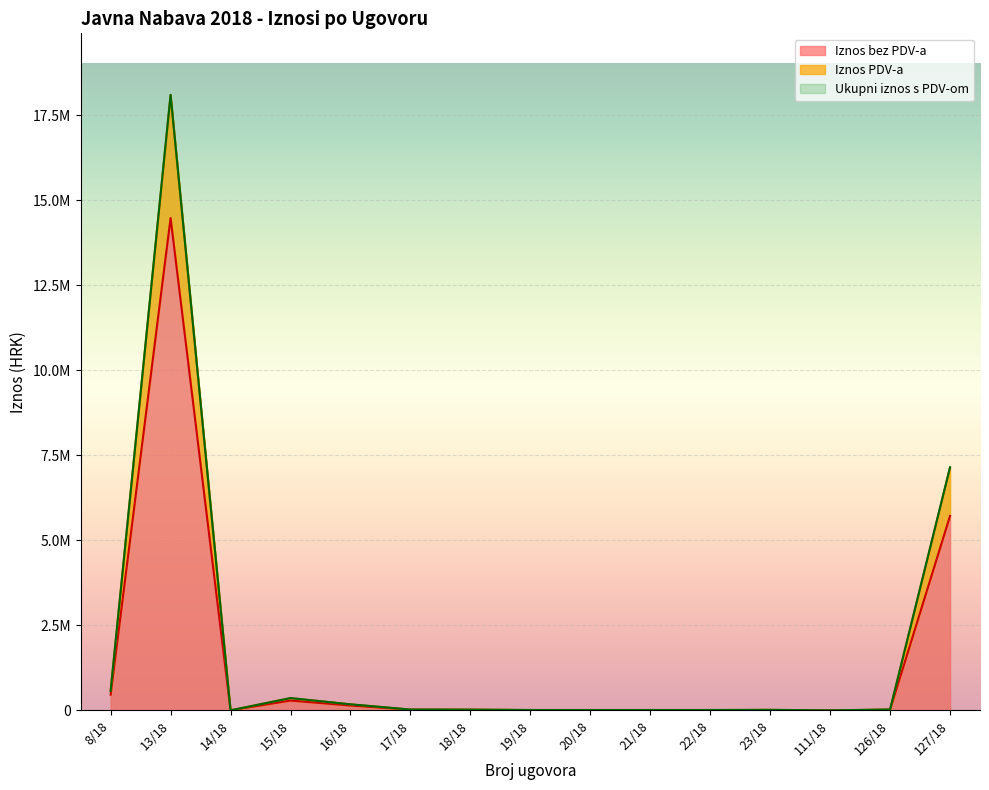

How many series are shown in this chart?

3